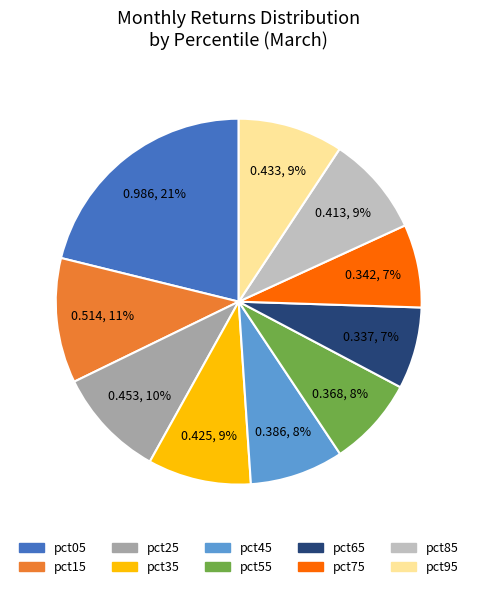

How many segments does this pie chart have?

10